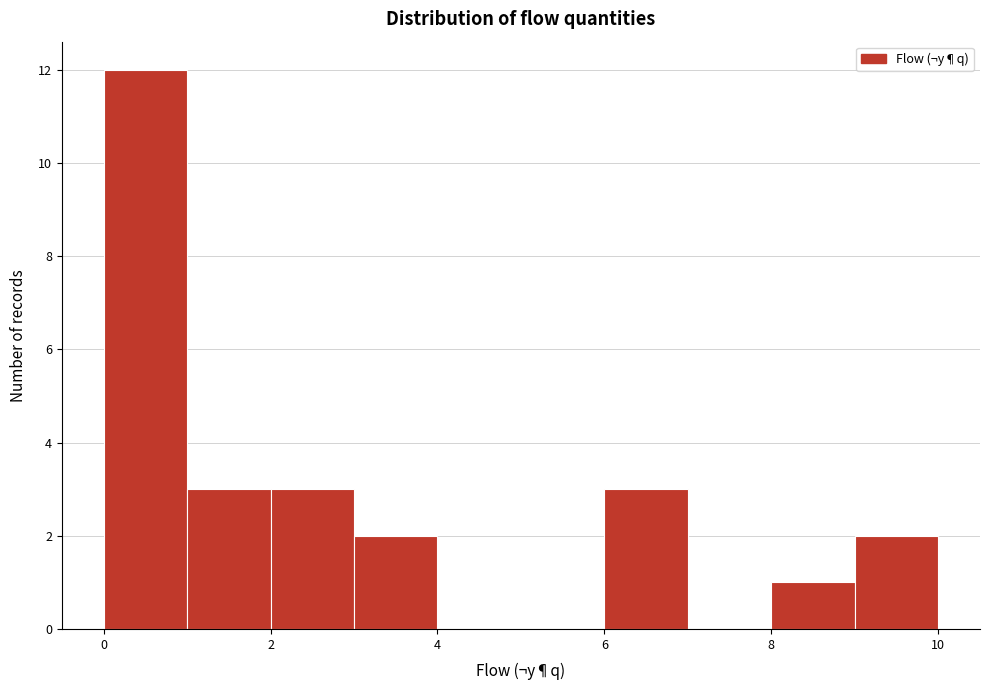

Over which range of the x-axis is the bar tallest?

0 to 1